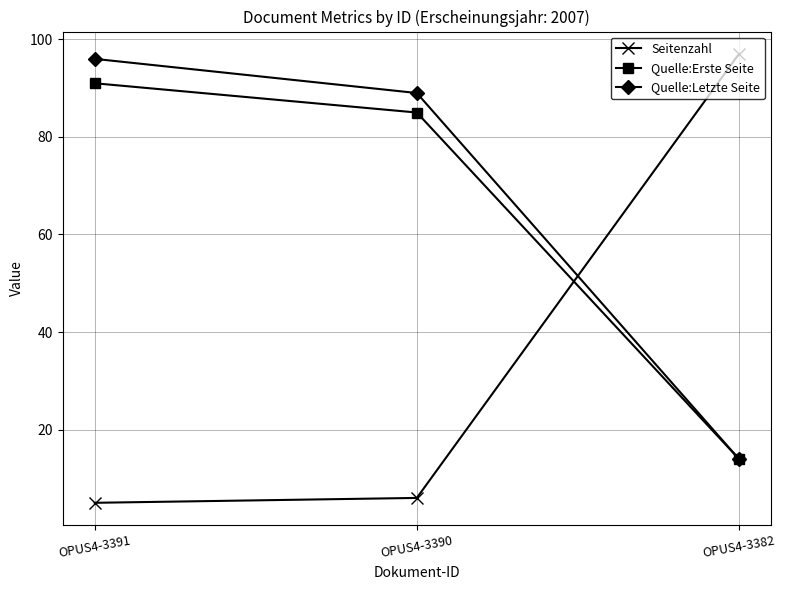

At which category is the sum across all series the highest?

OPUS4-3391